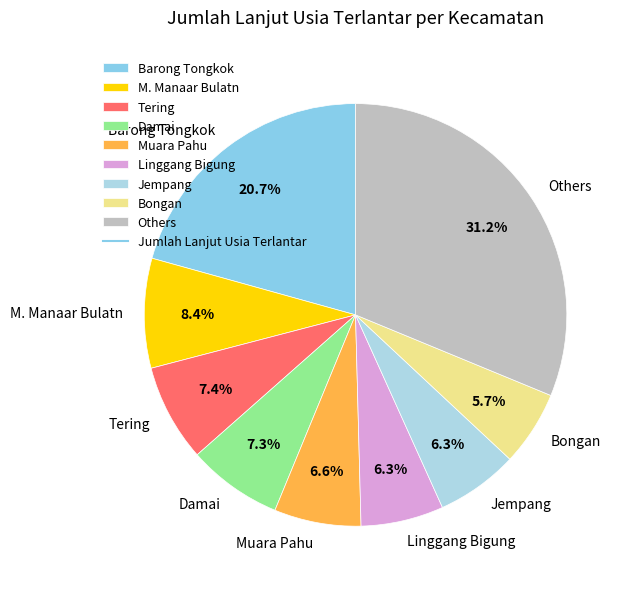

To the nearest percent, what portion does Linggang Bigung represent?

6%